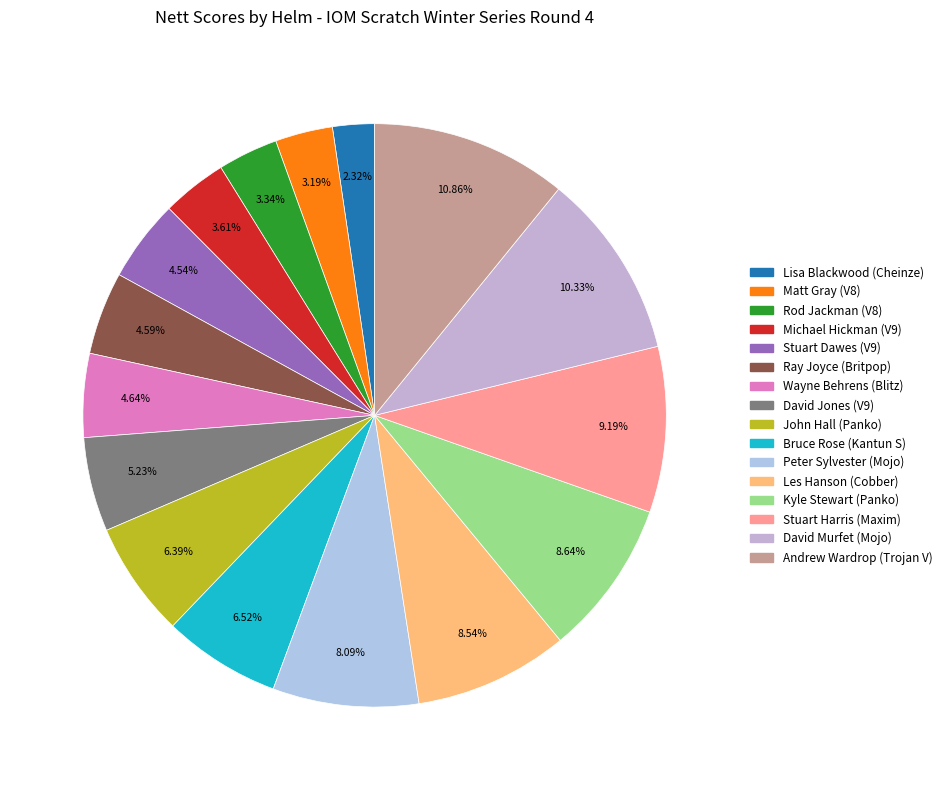

To the nearest percent, what is the combined percentage of Matt Gray and Bruce Rose?

10%